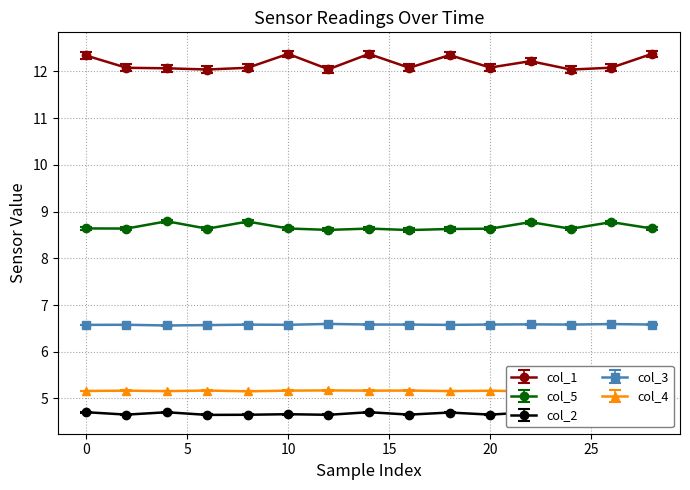

What is the sum of the col_3 values at 11 and 3?

13.2